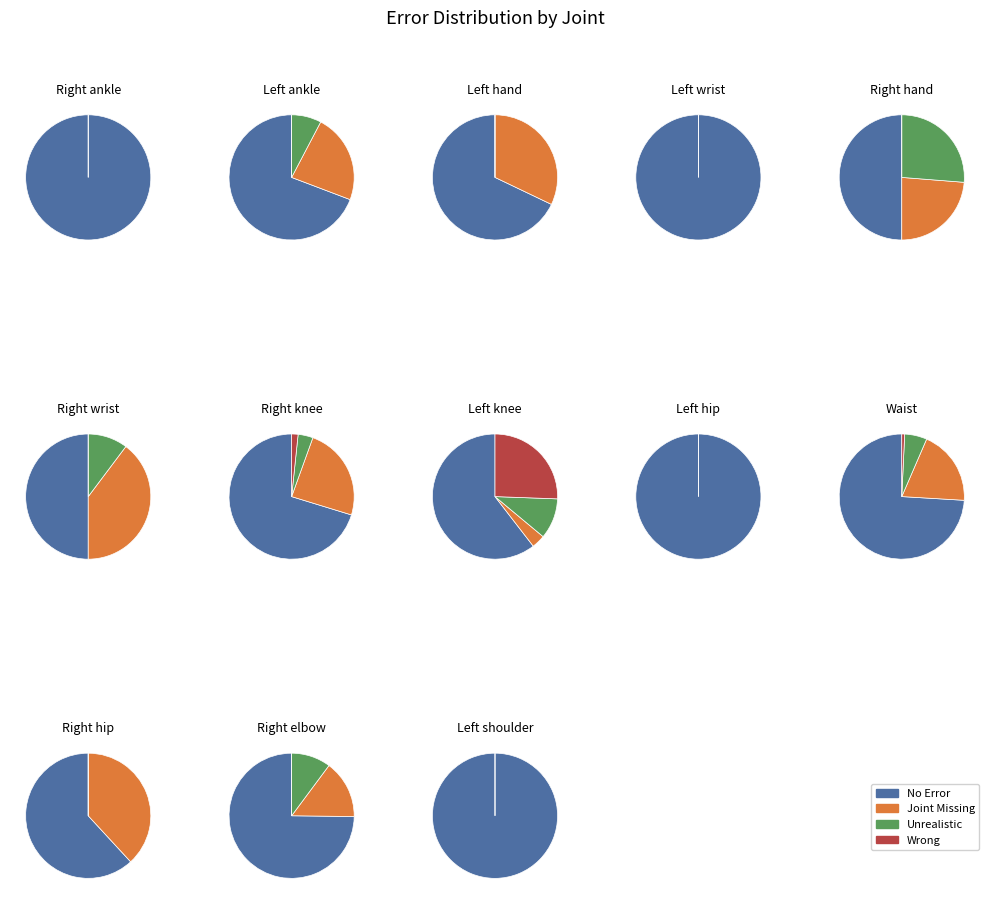

True or false: 9 accounts for 30% of the total.

False